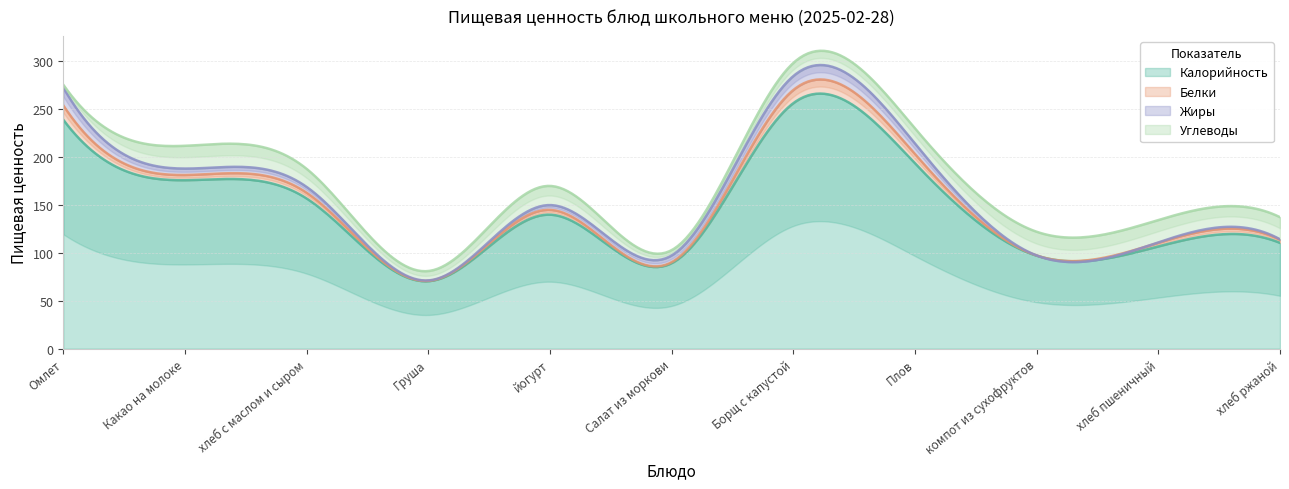

At which label does Белки first exceed 5?

Омлет